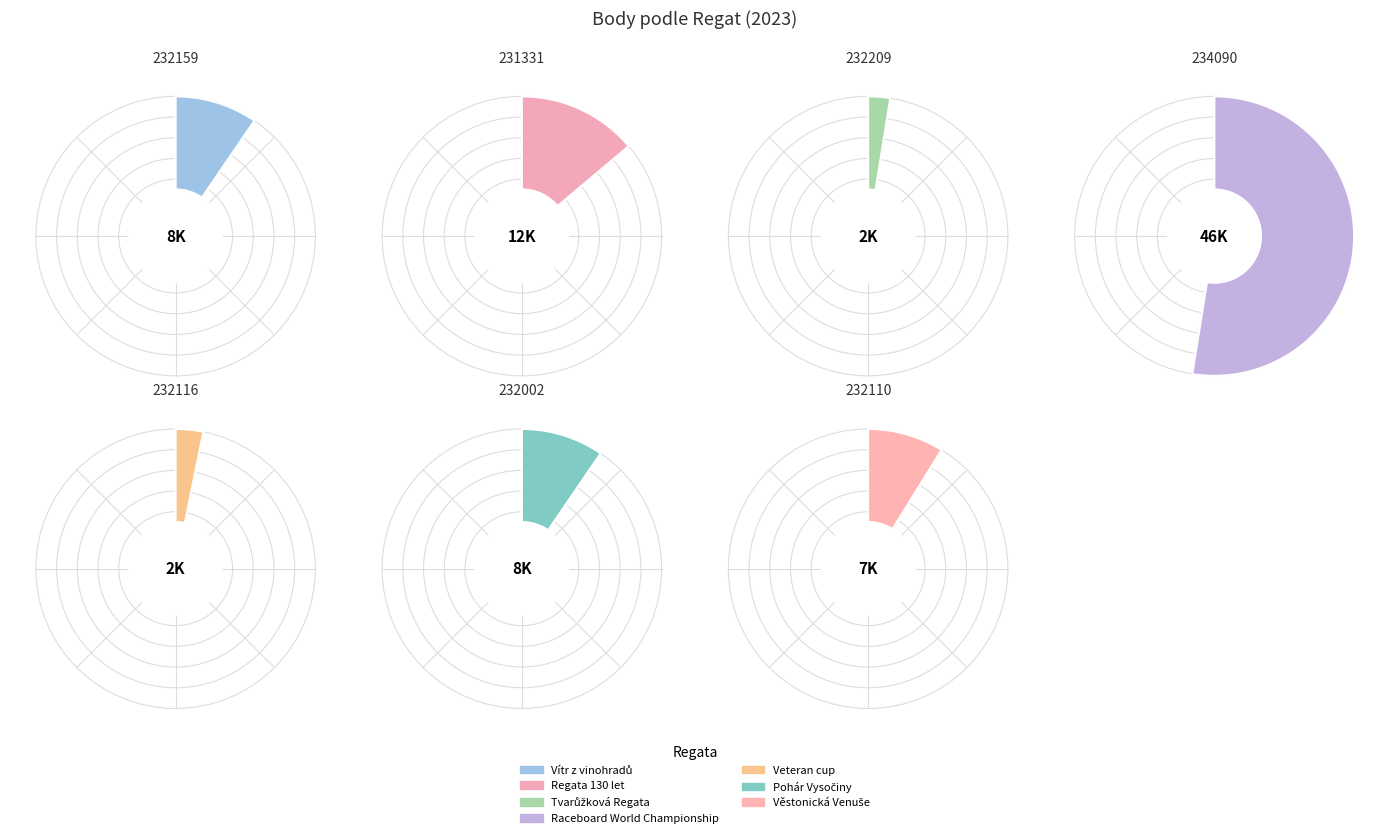

Combined, do 232209 and 231331 account for over 50%?

No